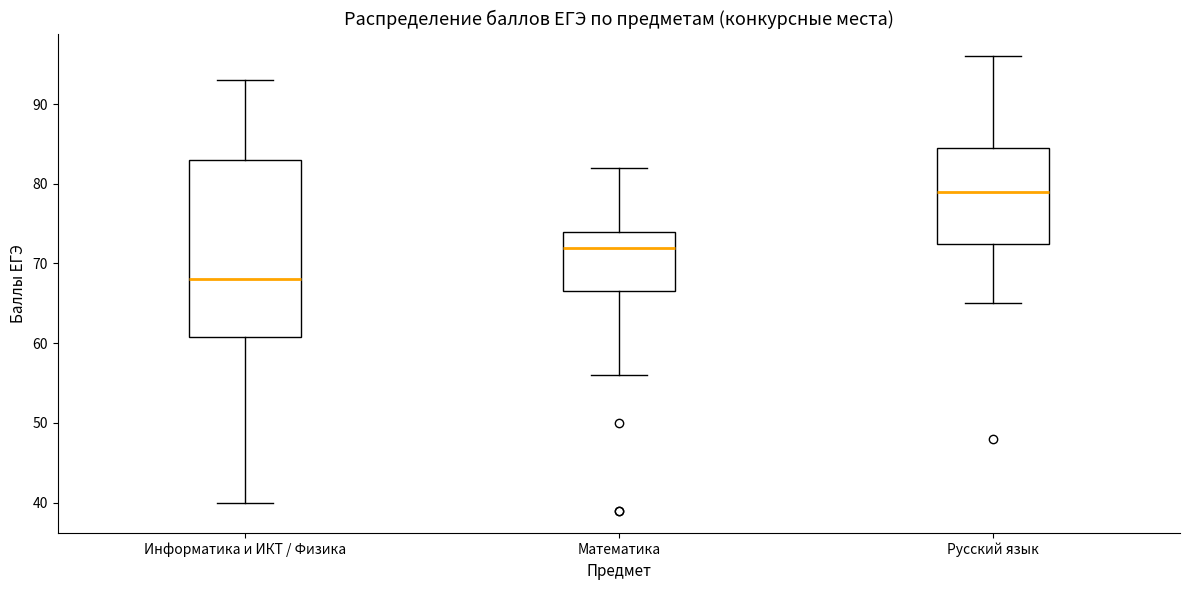

Reading left to right, read every box against the y-axis: the position of its median line, the range the box covers, and the ends of its whiskers. The values are not printed on the chart, so give them approximately, as read against the axis.

Информатика и ИКТ / Физика: median 68, box 61 to 83, whiskers 40 to 93
Математика: median 72, box 67 to 74, whiskers 56 to 82
Русский язык: median 79, box 73 to 85, whiskers 65 to 96